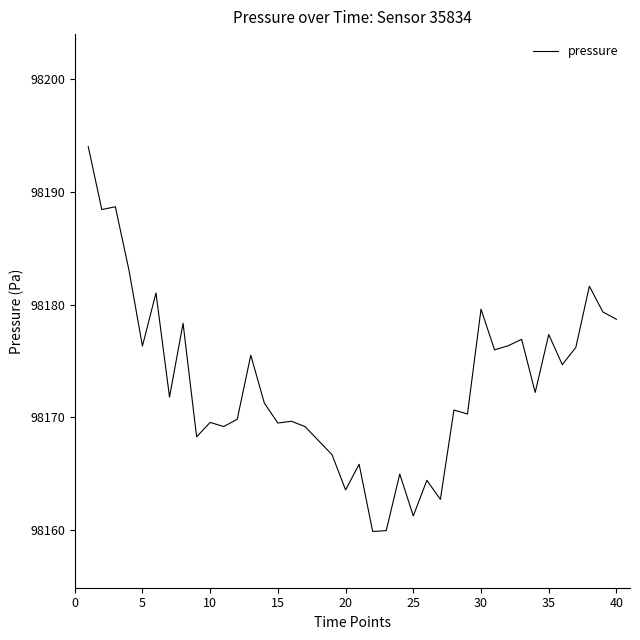

What is the minimum value shown in the chart?

98159.8